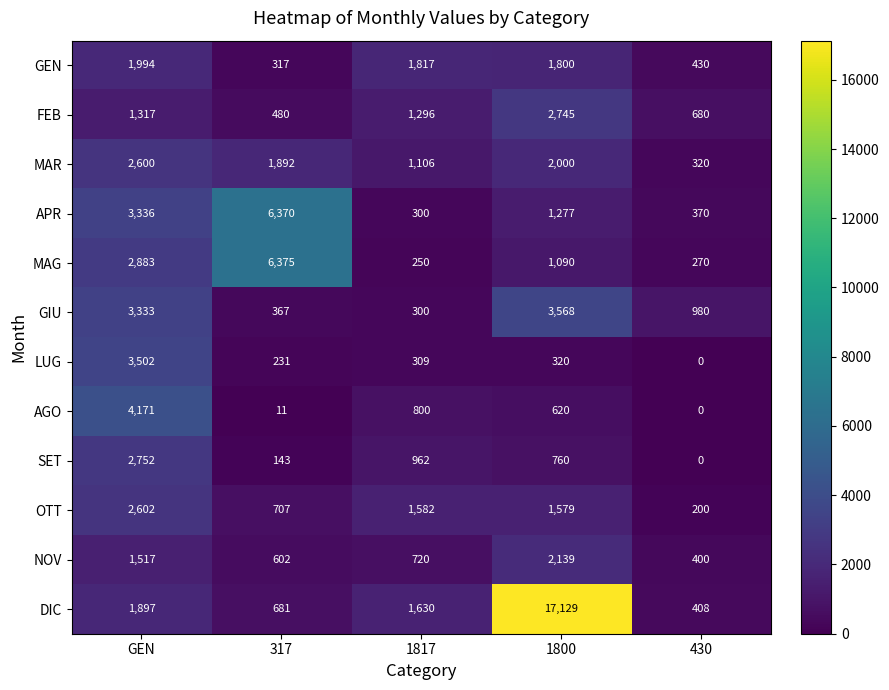

Which series has the largest total across all categories?

DIC